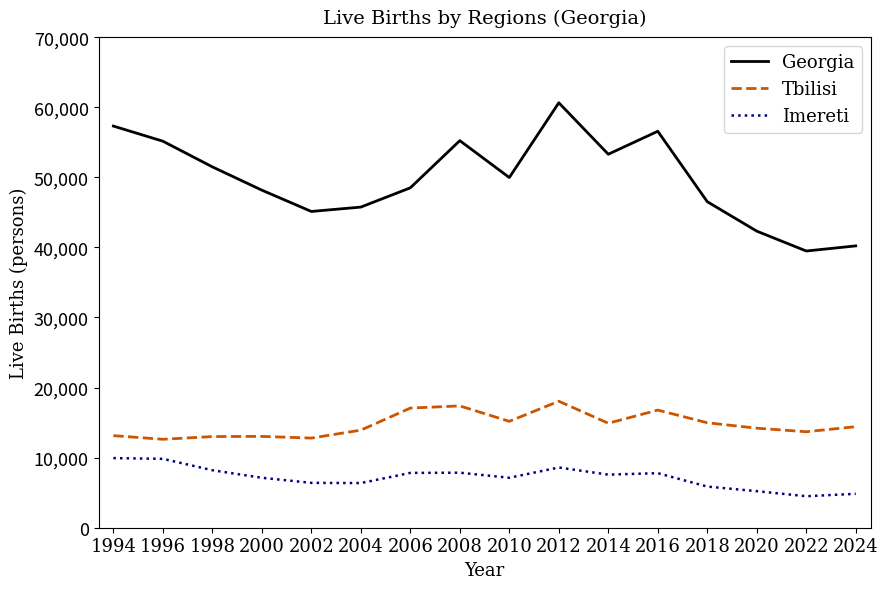

What is the minimum value for Georgia?

39483